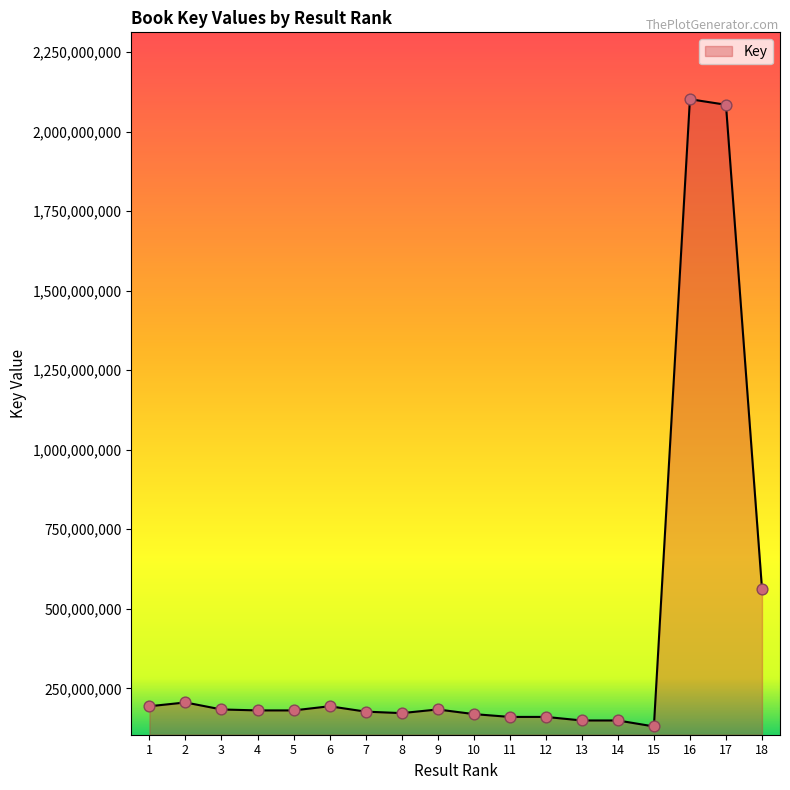

Approximately how many times larger is the value at 16 compared to 13?

14.1